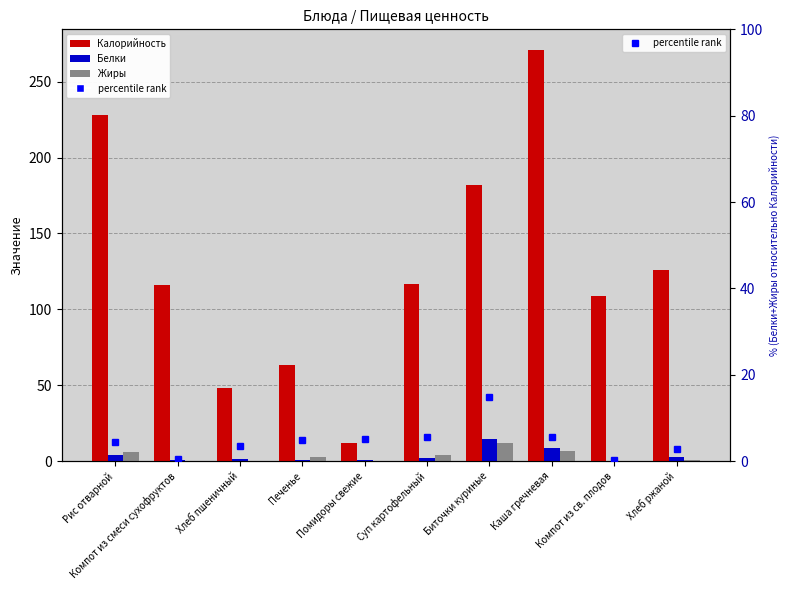

What is the sum of all Жиры values?

32.9